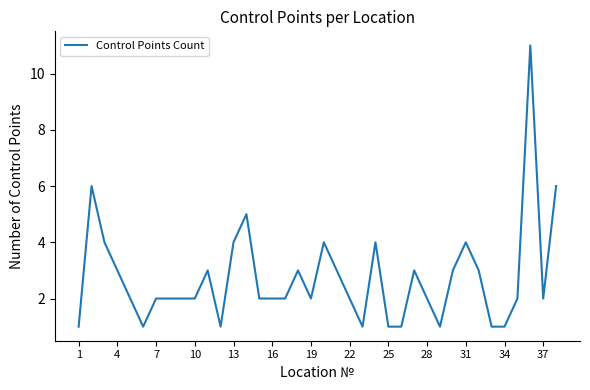

What is the difference between the maximum and minimum values?

10